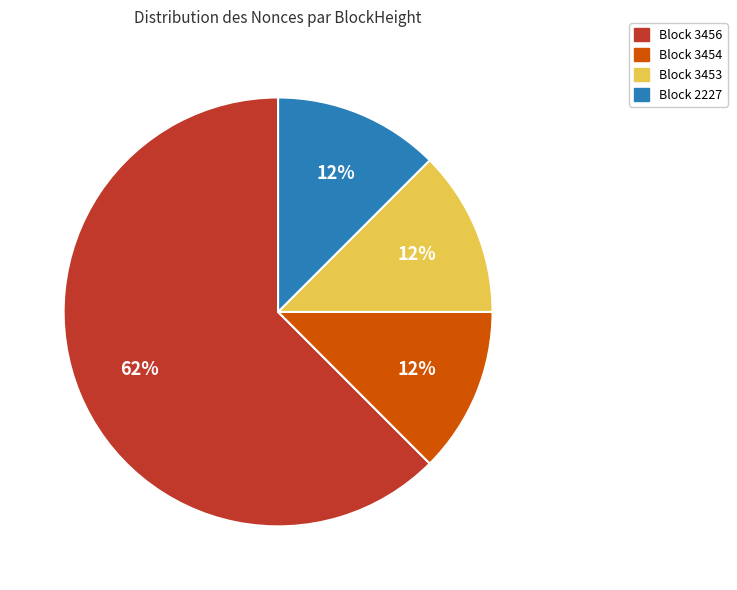

Approximately how many times larger is the value at Block 2227 compared to Block 3454?

1.0